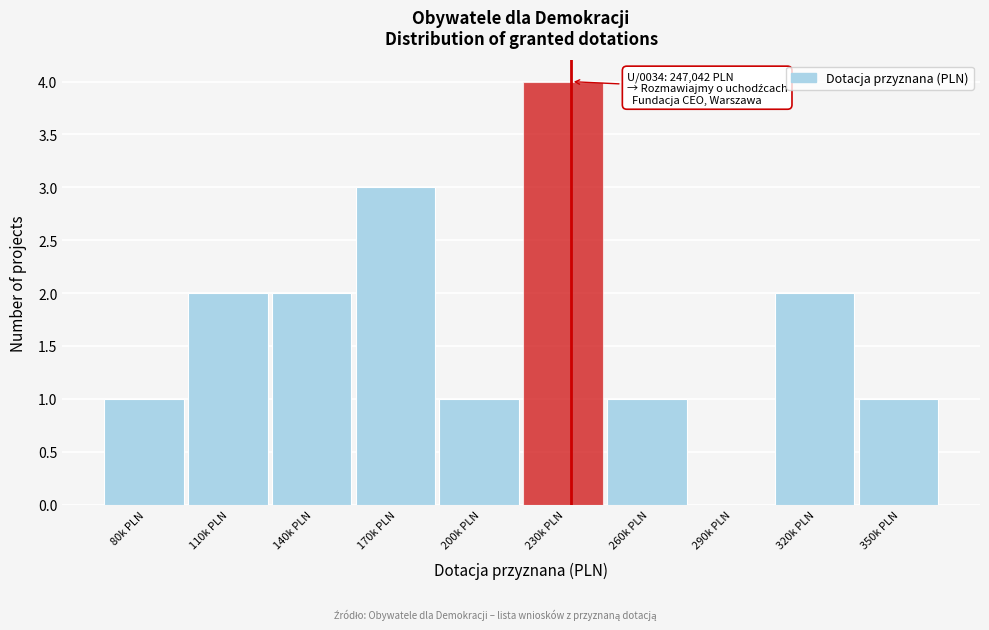

Reading left to right, transcribe all the data shown in this chart.

80k PLN=1	110k PLN=2	140k PLN=2	170k PLN=3	200k PLN=1	230k PLN=4	260k PLN=1	290k PLN=0	320k PLN=2	350k PLN=1